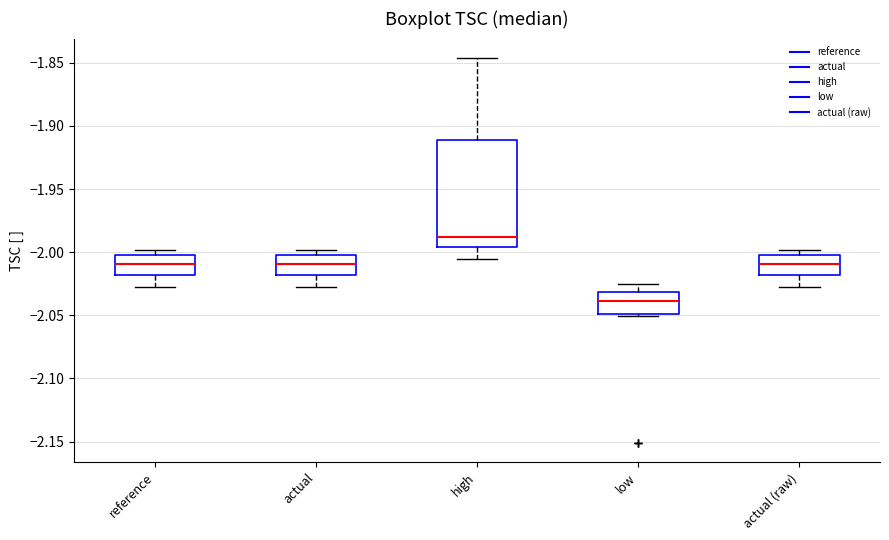

Where does the upper whisker of the box for low end on the y-axis? The values are not printed on the chart, so give them approximately, as read against the axis.

-2.025